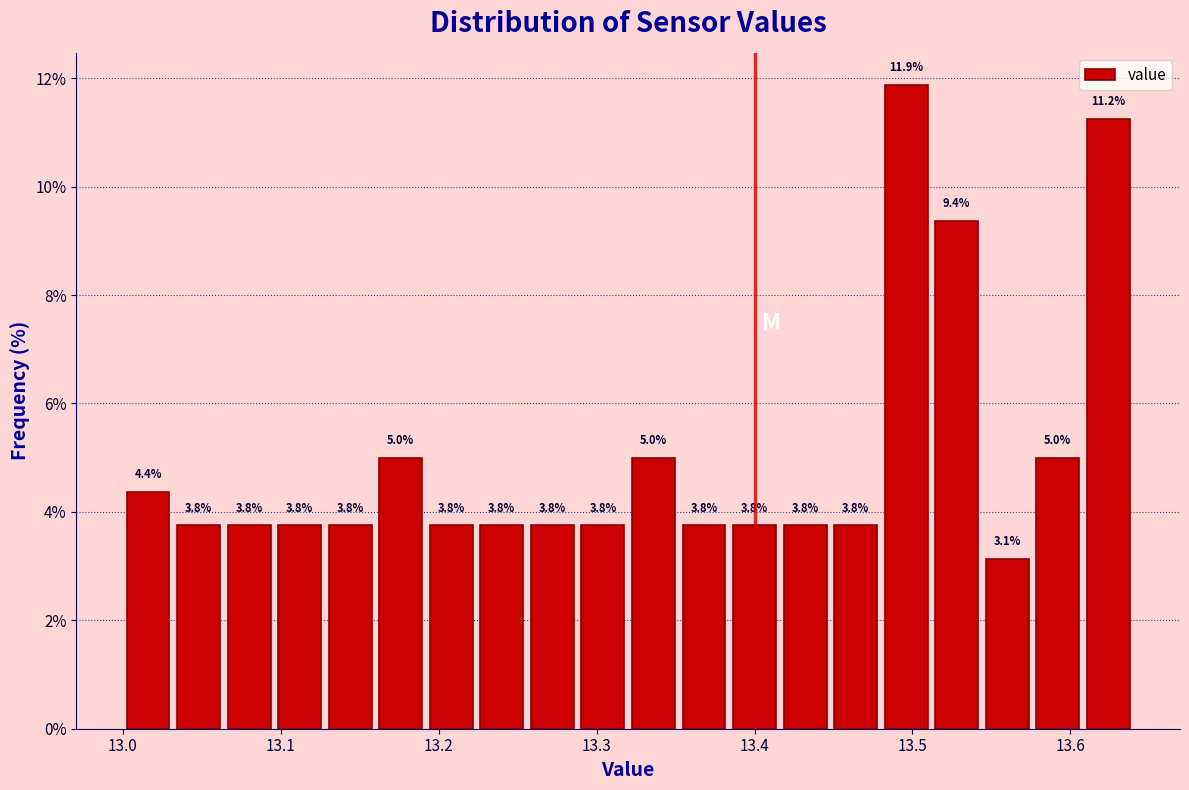

Read against the x-axis, roughly where is the centre of the tallest bar?

13.50